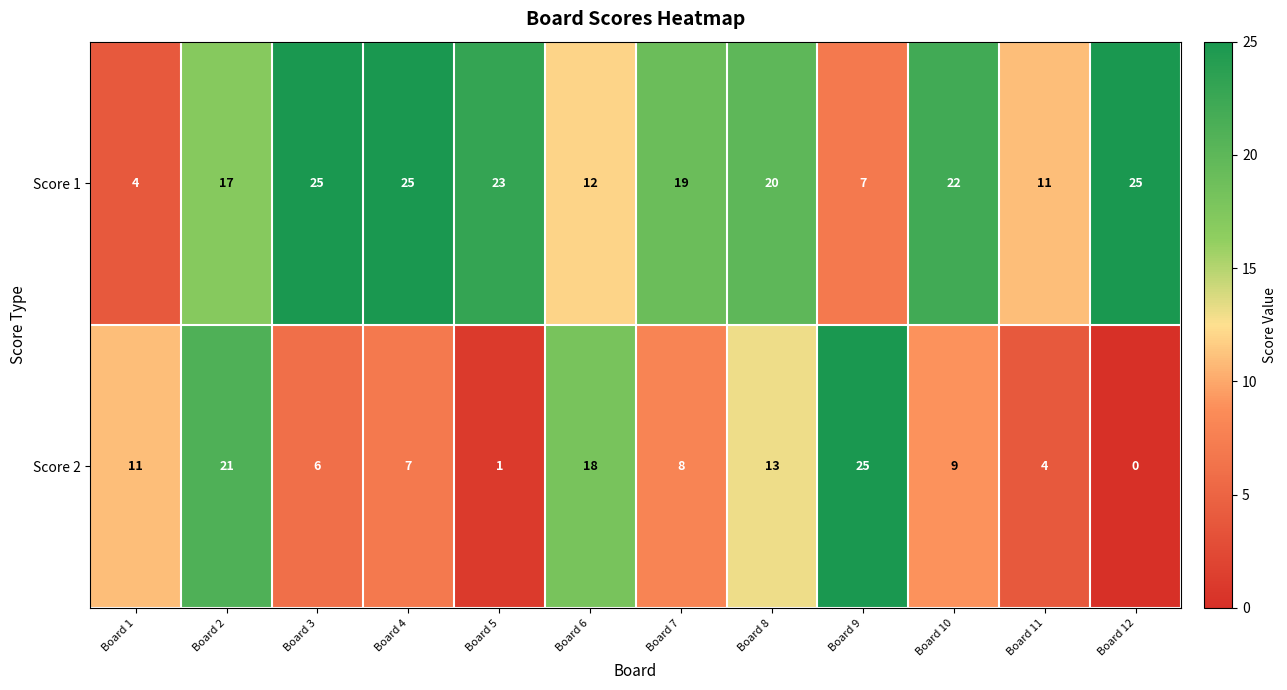

Which category has the lowest value in the Score 1 series?

Board 1